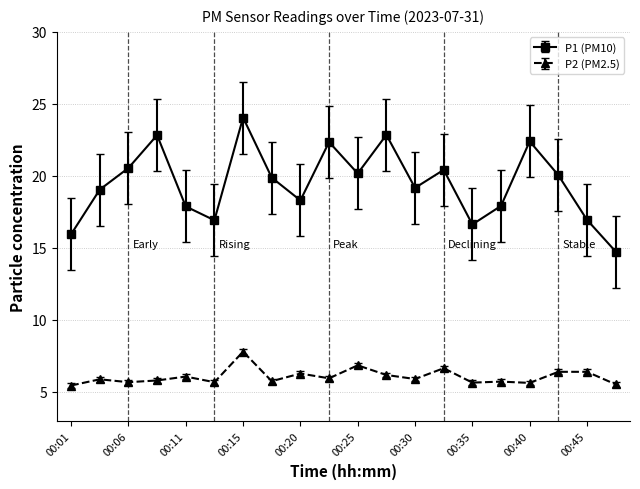

How many distinct data groups are displayed?

2